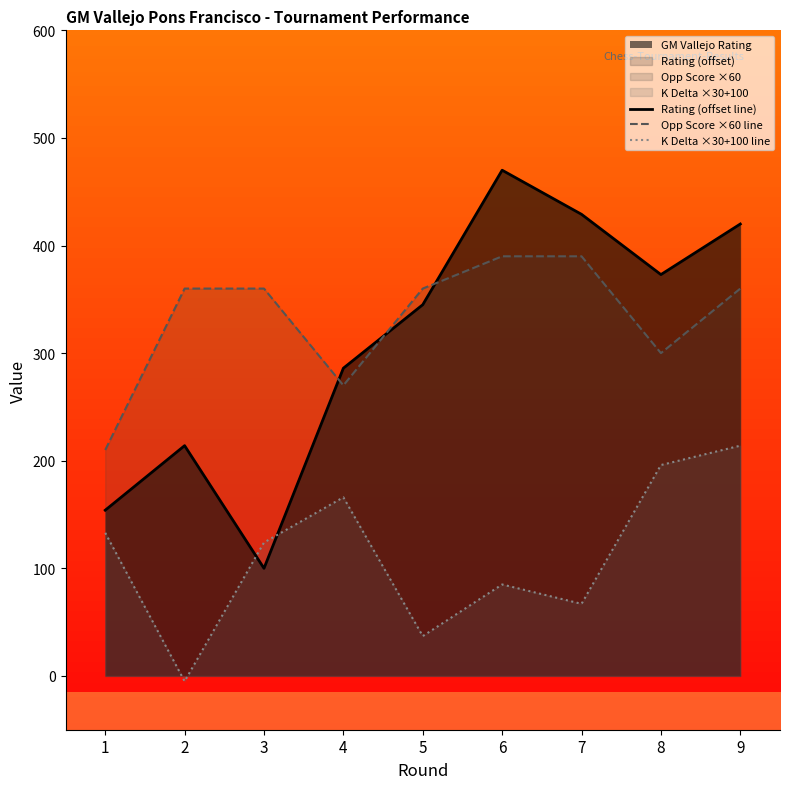

The value of Rating (offset line) at 6 is 758. True or false?

False